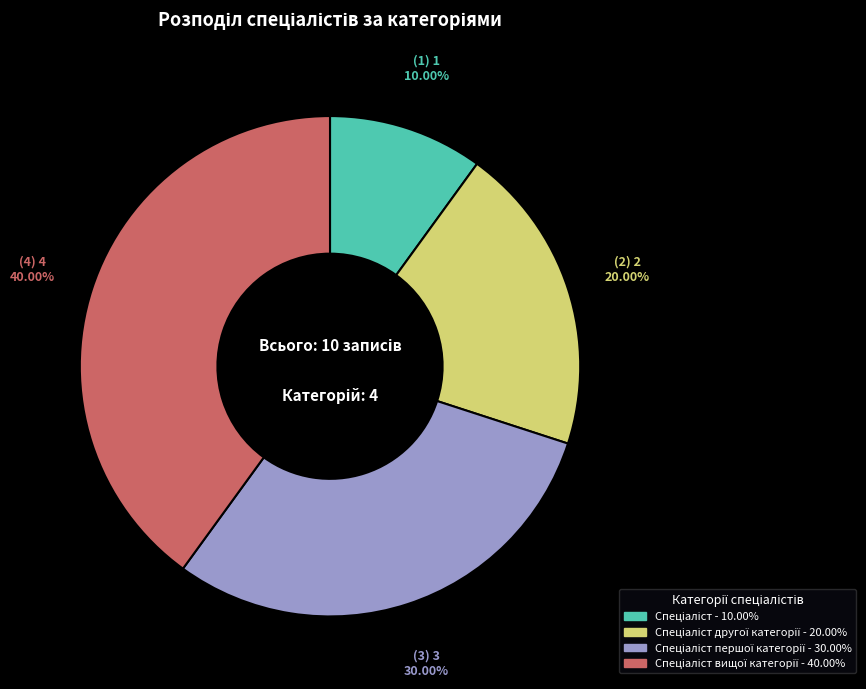

Is there a majority slice in this chart?

No